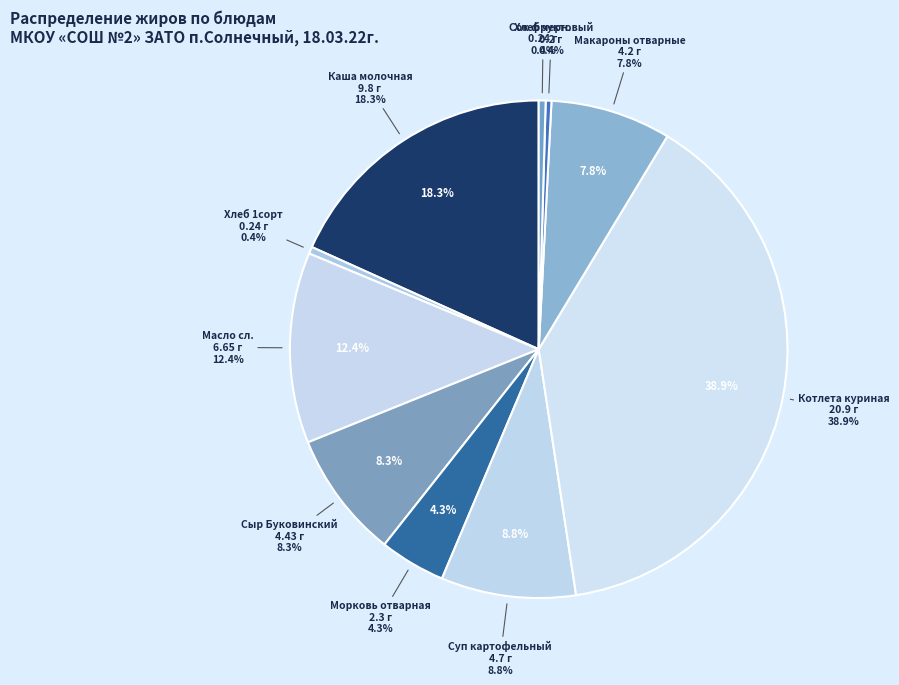

Rank the categories by value from highest to lowest.

Котлета куриная (Жиры), Каша молочная (Жиры), Масло сл. (Жиры), Суп картофельный (Жиры), Сыр Буковинский (Жиры), Макароны отварные (Жиры), Морковь отварная (Жиры), Хлеб 1сорт (Жиры), Хлеб черн. (Жиры), Сок фруктовый (Жиры), Чай с сахаром (Жиры)